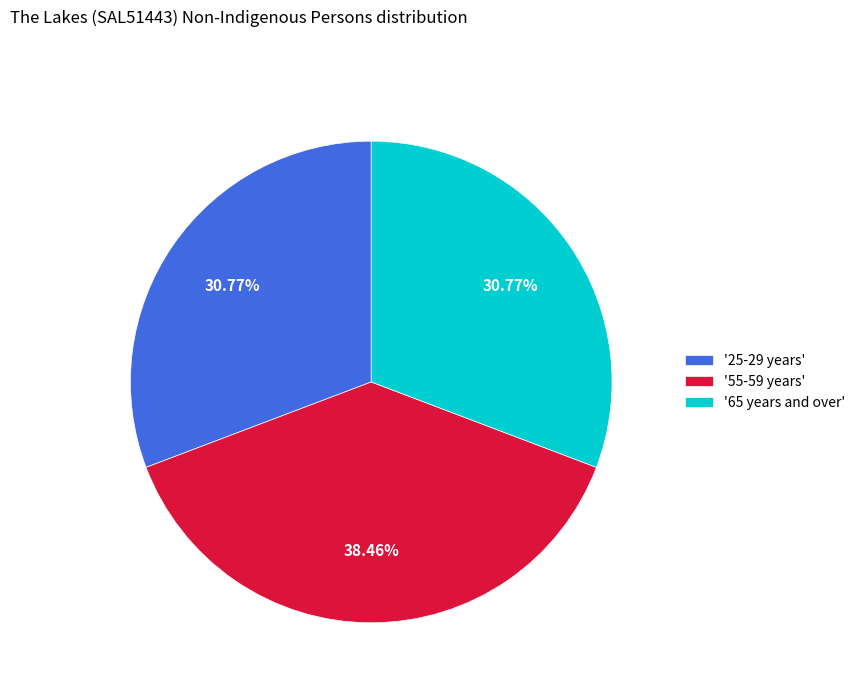

What is the largest slice in the pie chart?

'55-59 years'